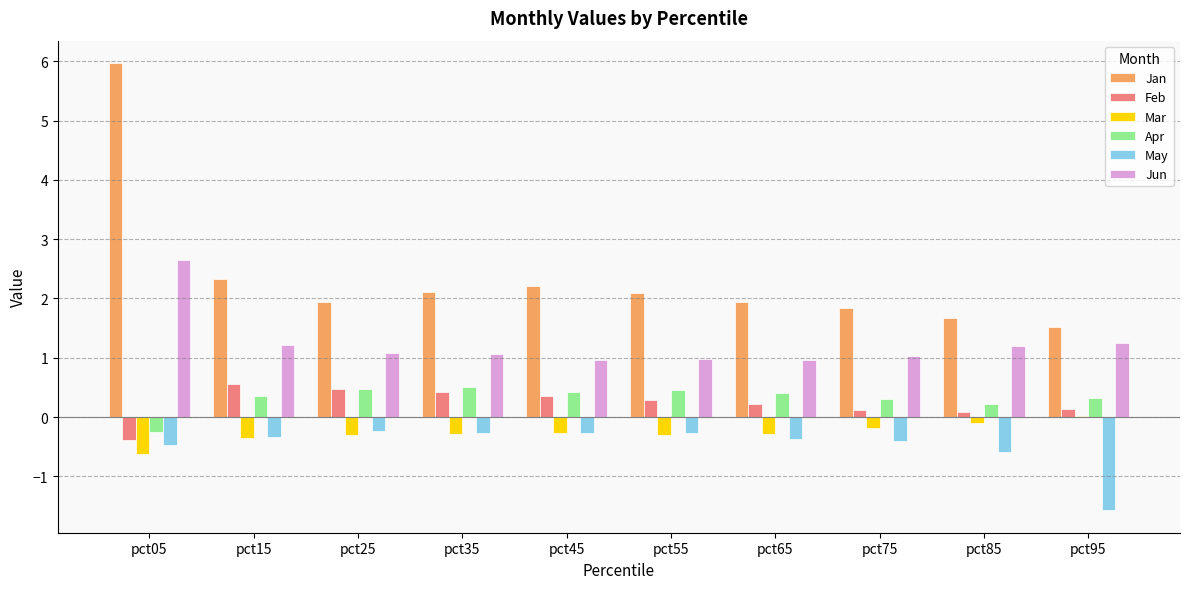

What is the approximate value of Jan at pct05?

6.0